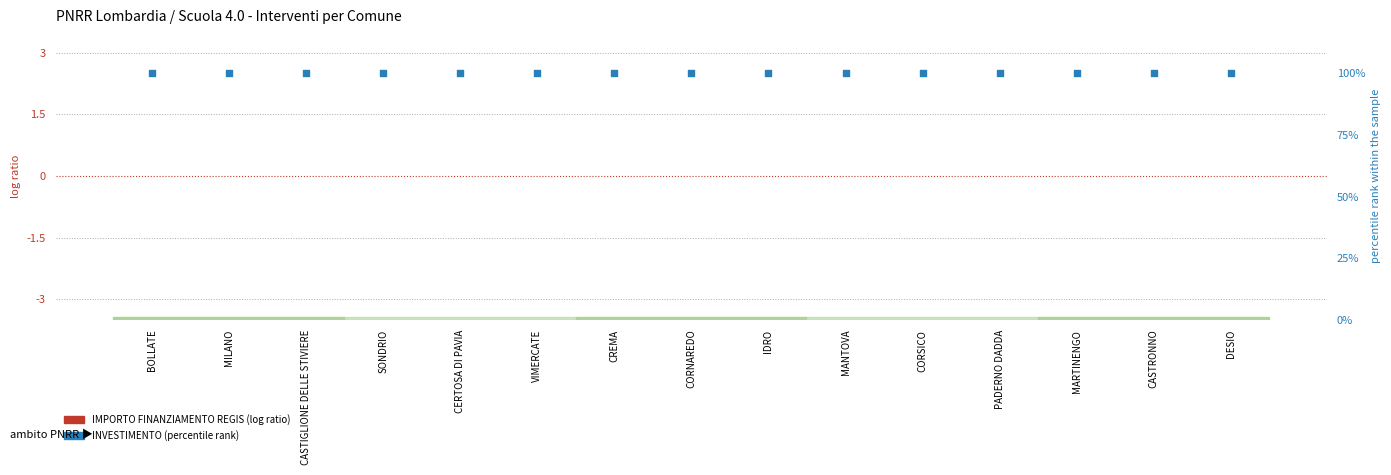

At which category is the sum across all series the highest?

BOLLATE